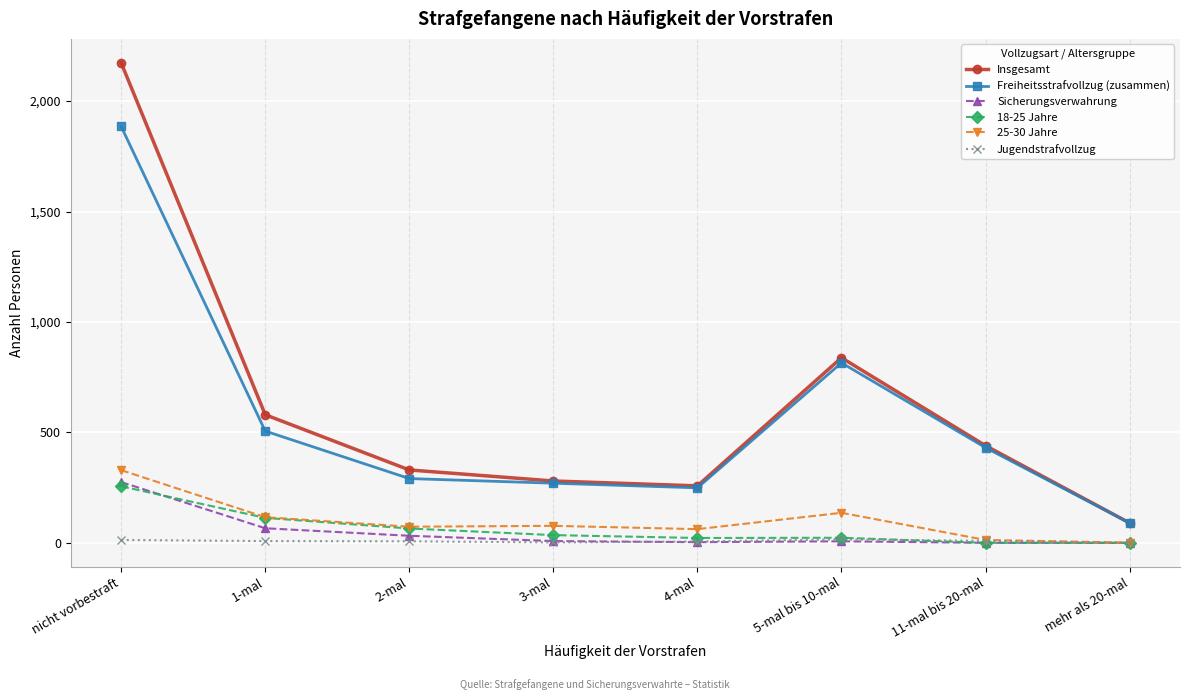

What is the value of the Freiheitsstrafvollzug (zusammen) point at the 2nd from the left?

506